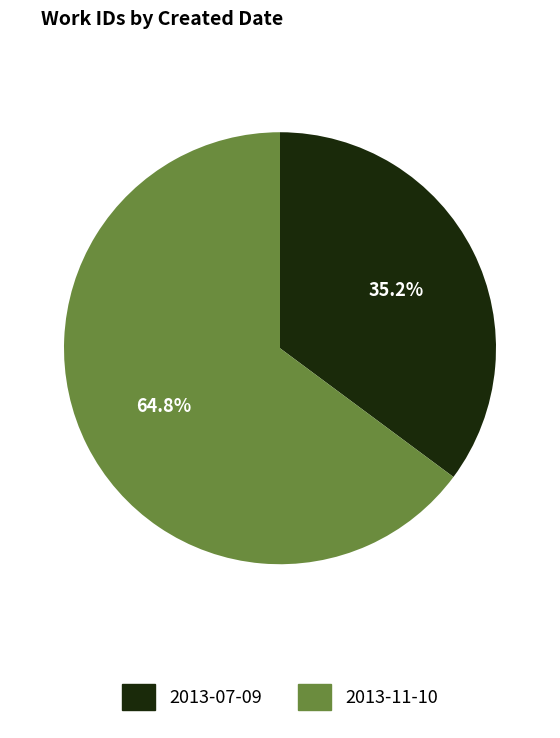

How many segments does this pie chart have?

2